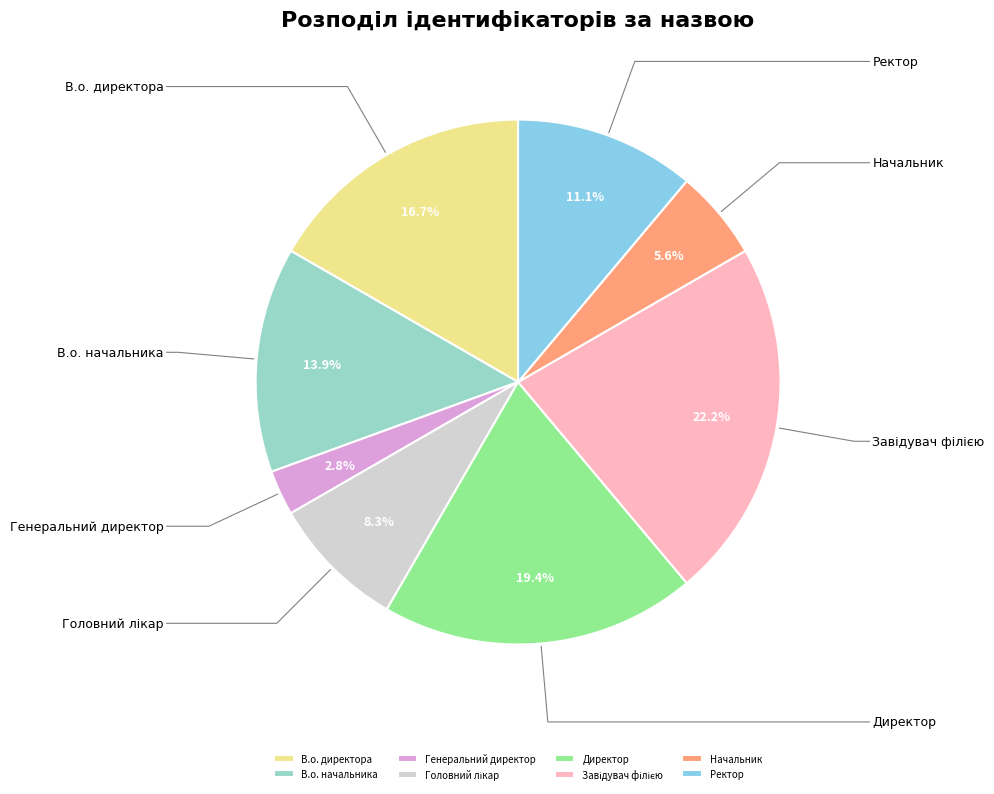

Is it true that Генеральний директор is 3% of the pie?

True